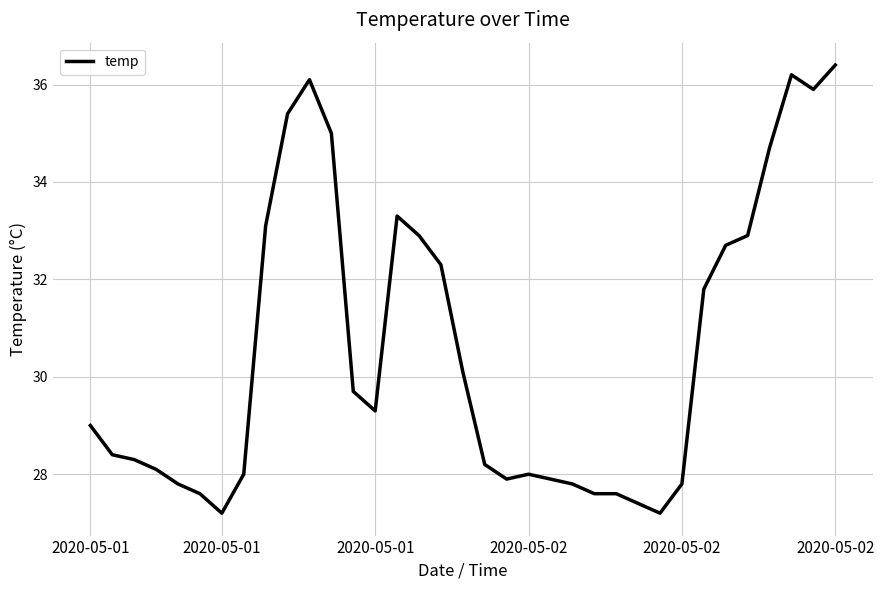

What is the minimum value shown in the chart?

27.2